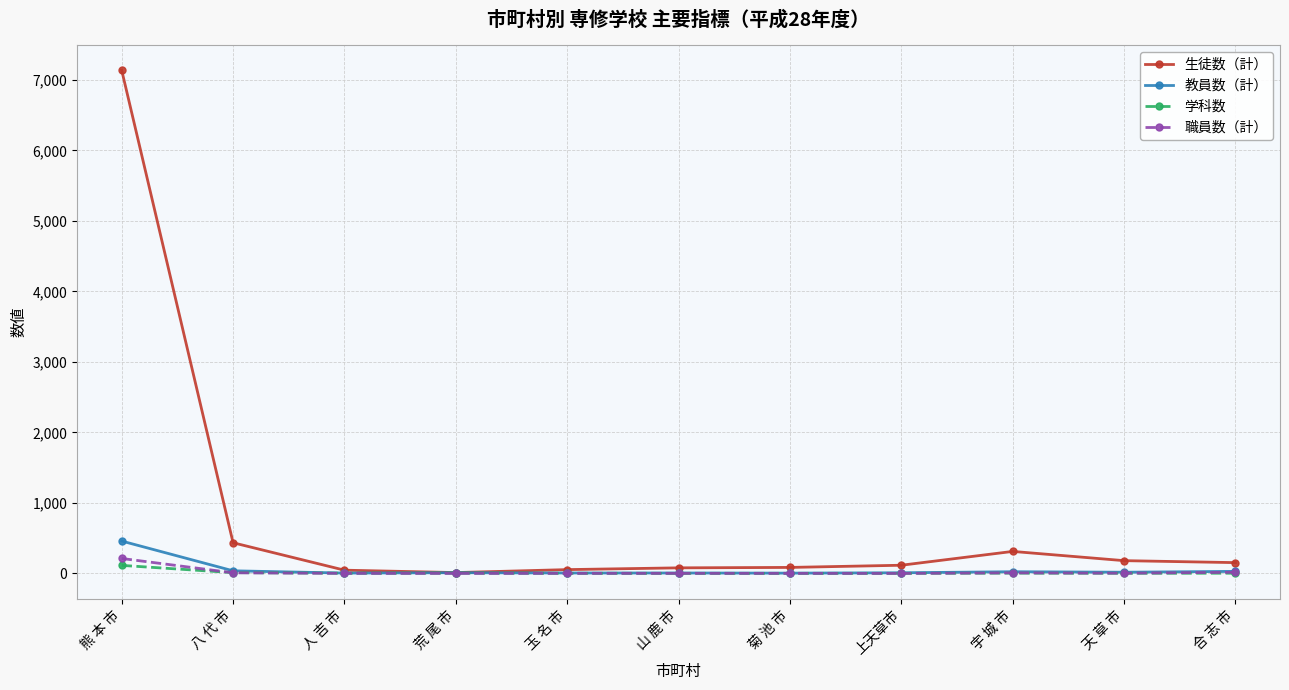

What is the label of the 2nd point from the left?

八 代 市